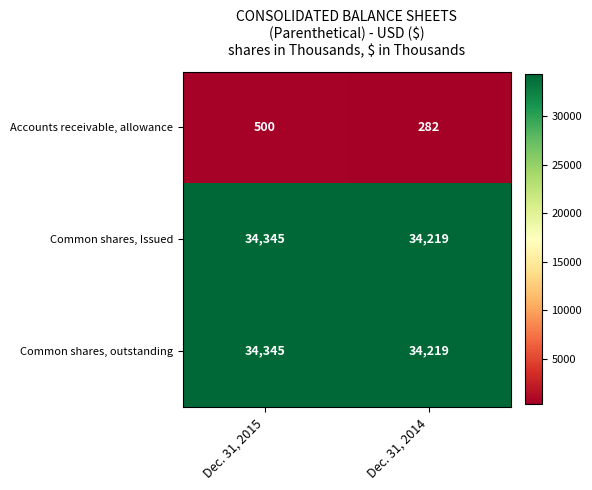

At which category is the sum across all series the highest?

Dec. 31, 2015